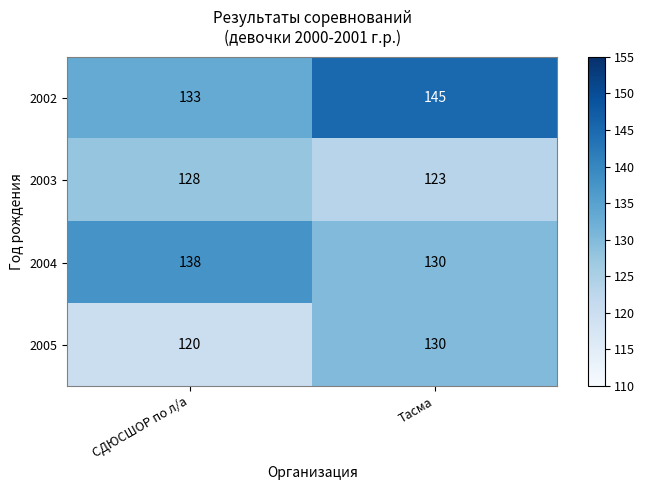

Which series changed the most between СДЮСШОР по л/а and Тасма?

2002